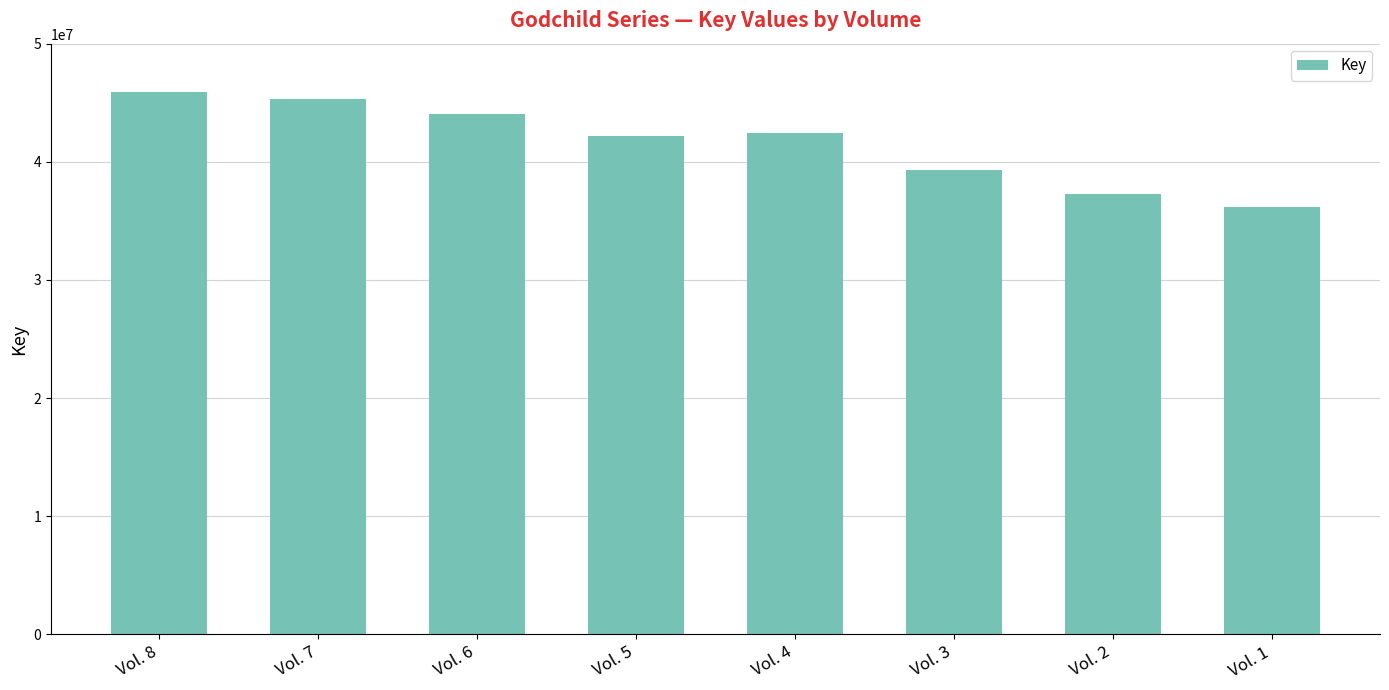

Between Vol. 7 and Vol. 1, which is larger?

Vol. 7